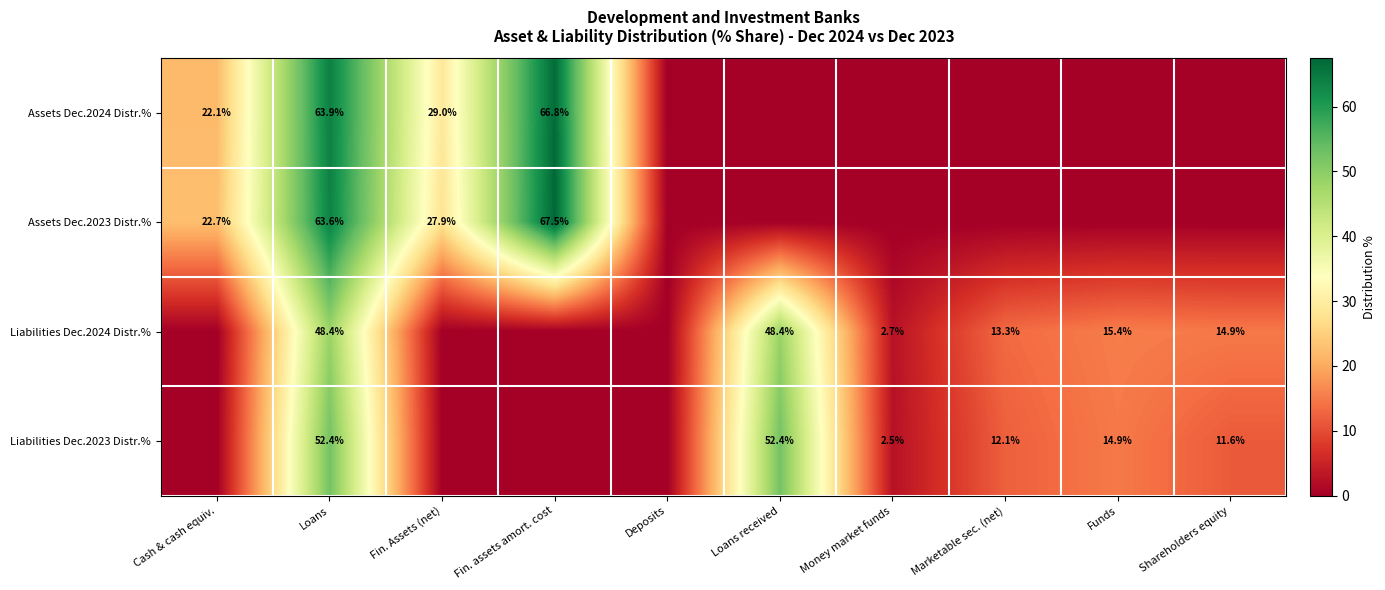

Is the value of Assets Dec.2023 Distr.% at Cash & cash equiv. greater than the value of Liabilities Dec.2024 Distr.% at Loans?

No